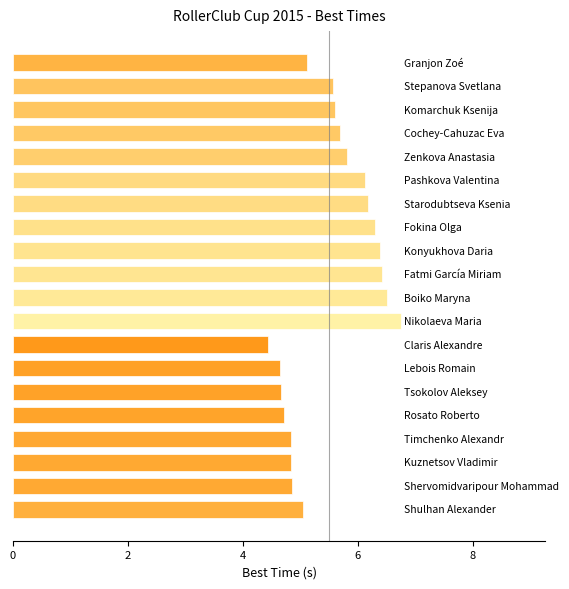

What is the smallest value displayed?

4.4